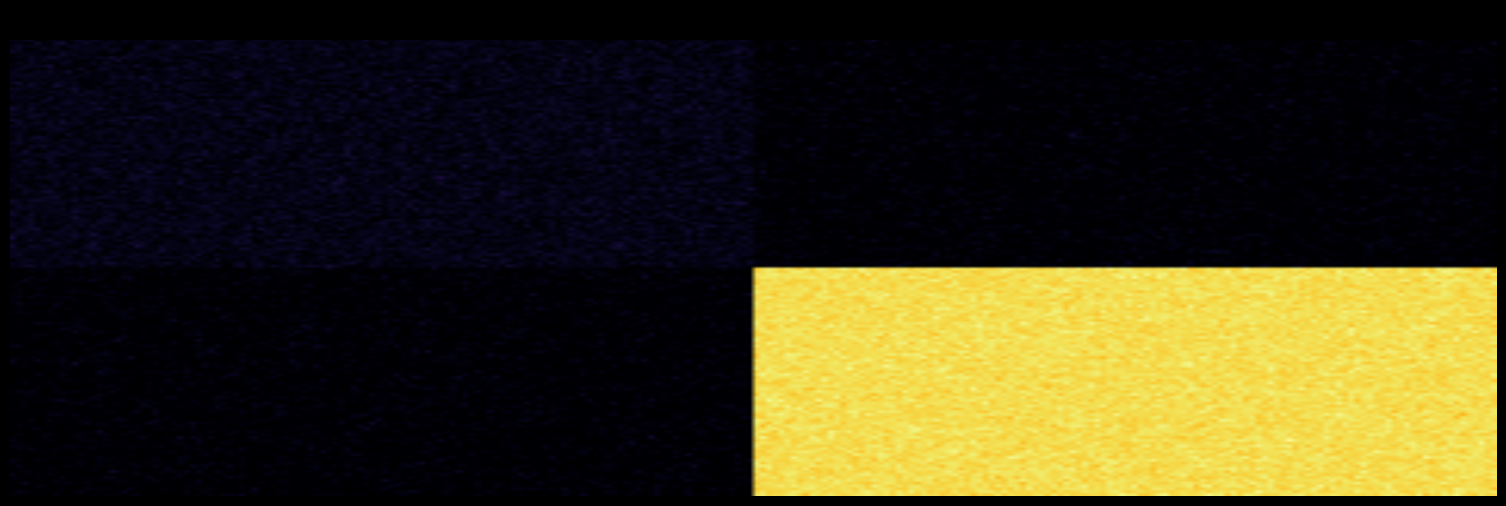

Is the value of 12ca0b3715654686990b0d16b751ef69e96e3a4 at io_index greater than the value of e9ad5b646565b3e2934f7e544ba35fb18d4cbbc at direction?

No